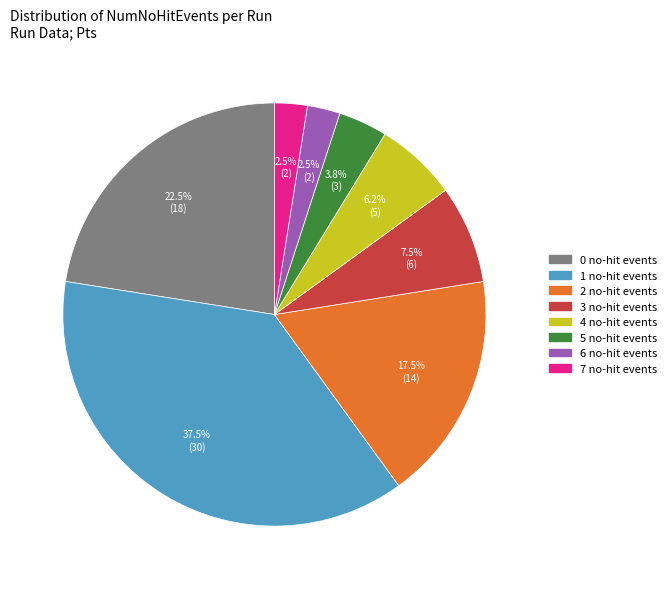

Which category has the biggest portion of the pie?

1